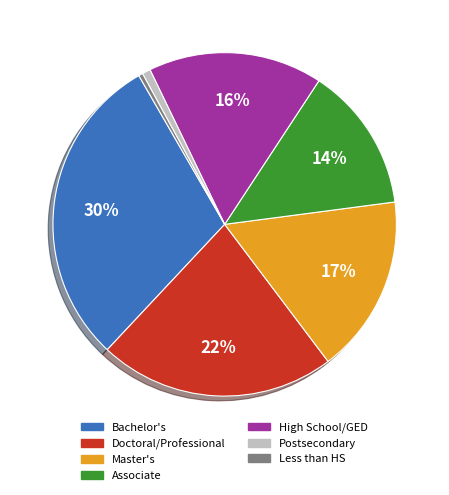

Do Doctoral/Professional and Less than HS together represent more than half of the pie?

No